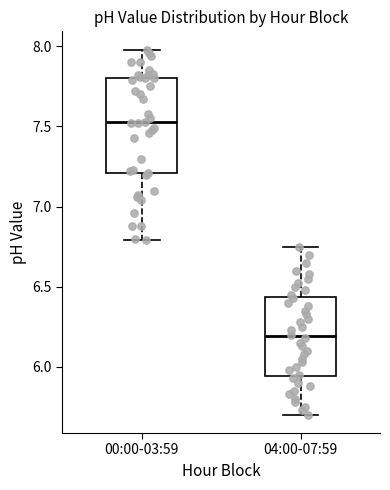

Which box is the tallest, from its lower edge to its upper edge?

00:00-03:59